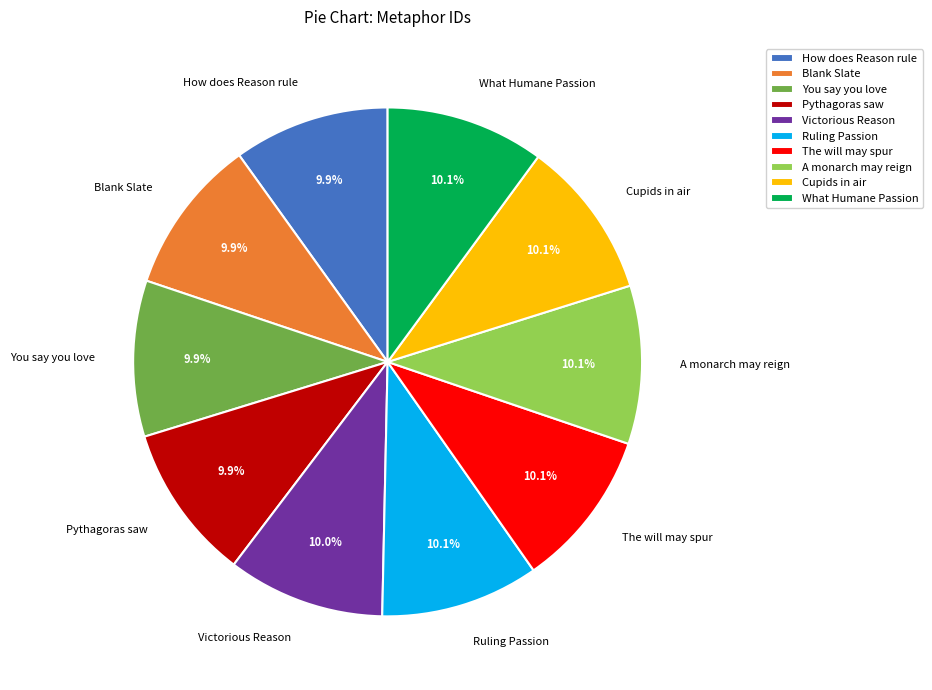

What percentage is NOT represented by Blank Slate?

90.1%